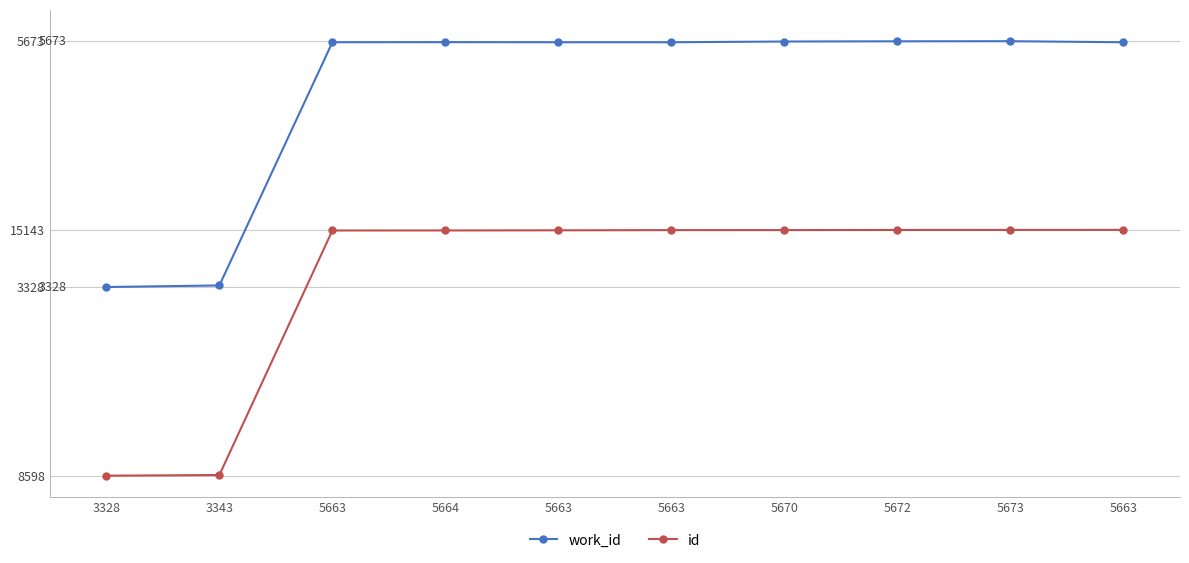

Does the chart have visible grid lines?

Yes